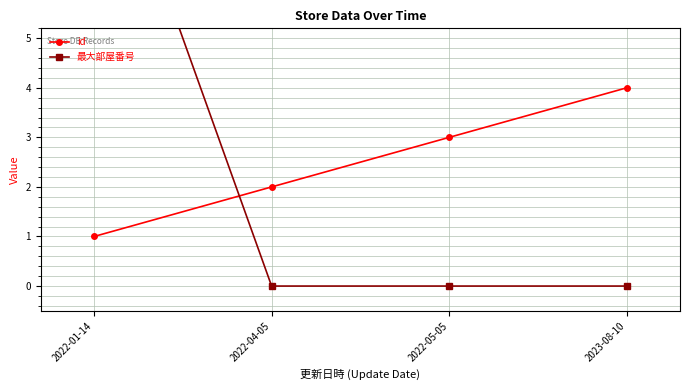

The value of id at 2023-08-10 is 2. True or false?

False